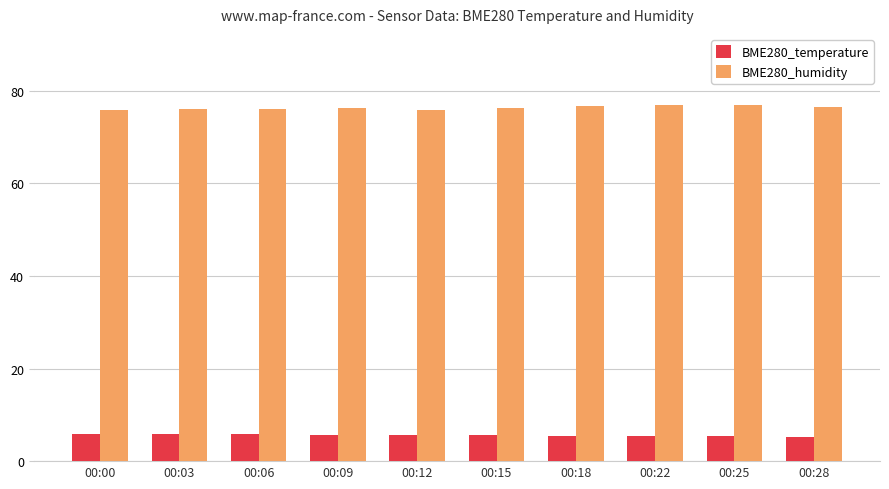

What is the total value across all series at 00:03?

81.9